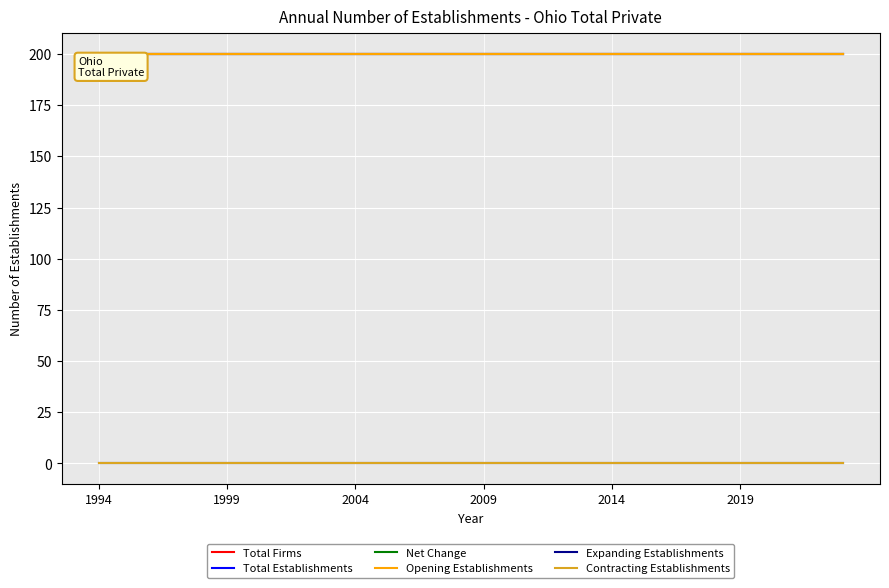

Which category has the lowest value in the Total Firms series?

1994